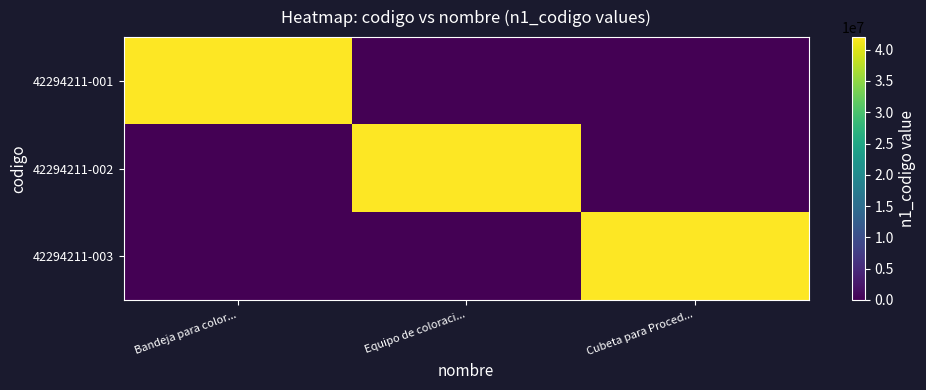

Reading right to left, extract all data points from this chart.

42294211-001: Cubeta para Proced...=0	Equipo de coloraci...=0	Bandeja para color...=42000000
42294211-002: Cubeta para Proced...=0	Equipo de coloraci...=42000000	Bandeja para color...=0
42294211-003: Cubeta para Proced...=42000000	Equipo de coloraci...=0	Bandeja para color...=0